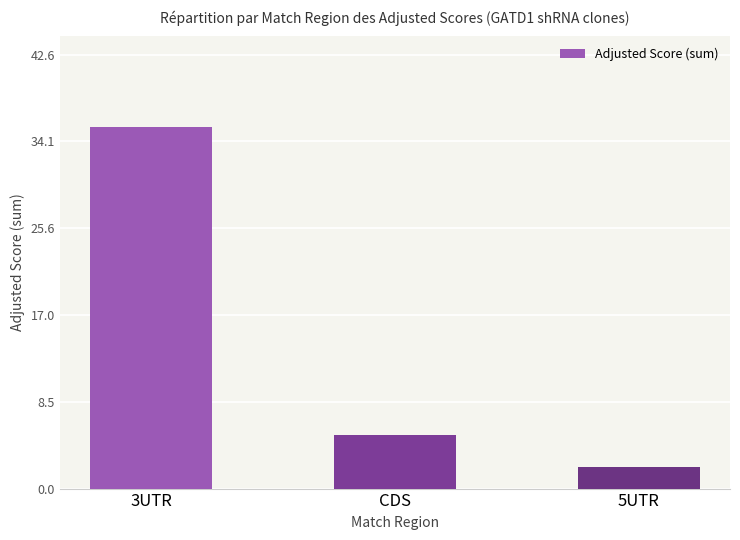

What is the minimum value shown in the chart?

2.1